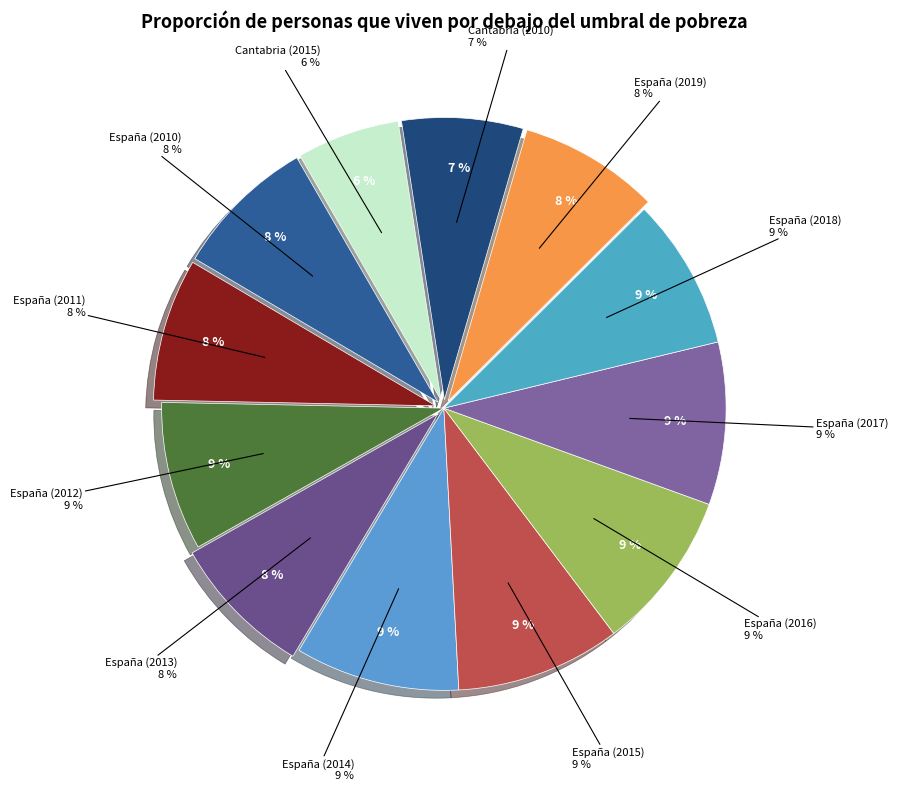

Rank the categories by value from highest to lowest.

España (2015), España (2014), España (2017), España (2016), España (2018), España (2012), España (2013), España (2010), España (2011), España (2019), Cantabria (2010), Cantabria (2015)